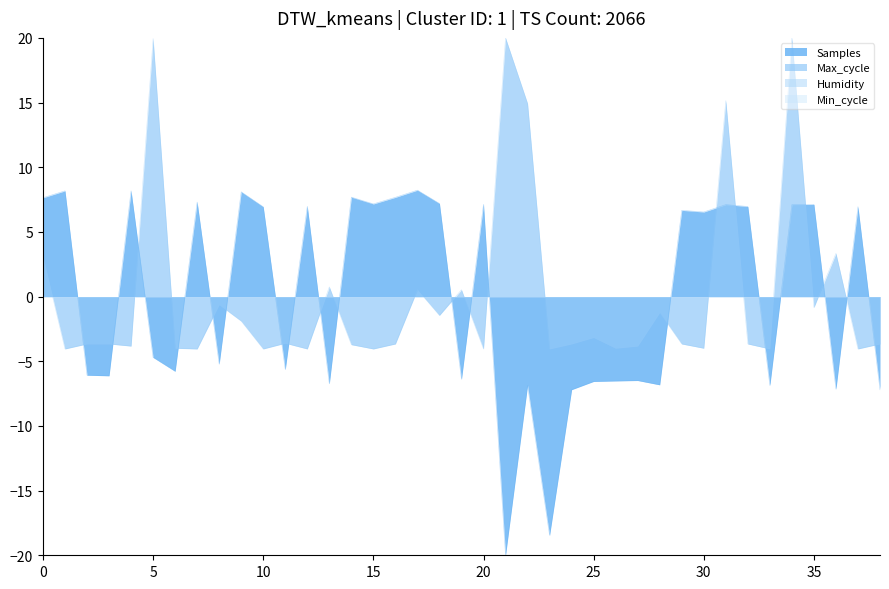

True or false: Max_cycle and Samples intersect in this chart.

True